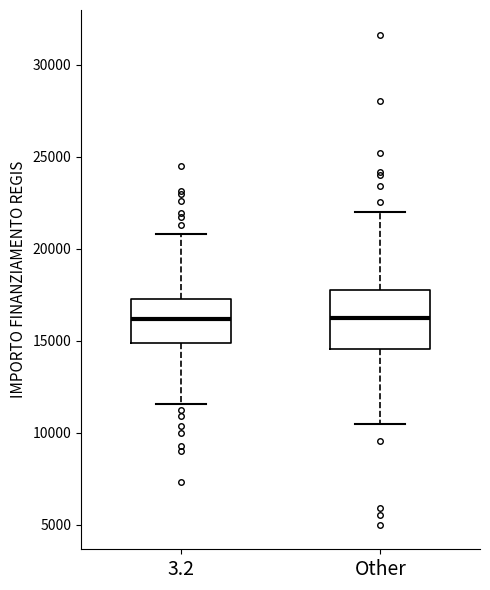

Reading left to right, transcribe this box plot: for each box, give where its median line is, the range the box spans, and where its two whiskers end, as read against the y-axis. The values are not printed on the chart, so give them approximately, as read against the axis.

3.2: median 16000, box 15000 to 17500, whiskers 11500 to 21000
Other: median 16000, box 14500 to 18000, whiskers 10500 to 22000